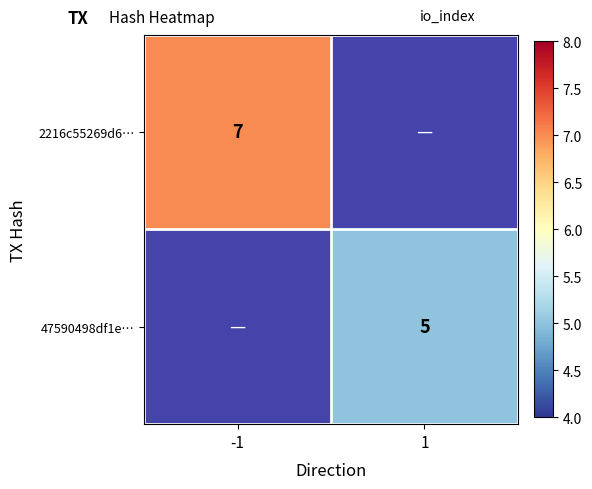

Between 1 and -1, which is larger?

-1